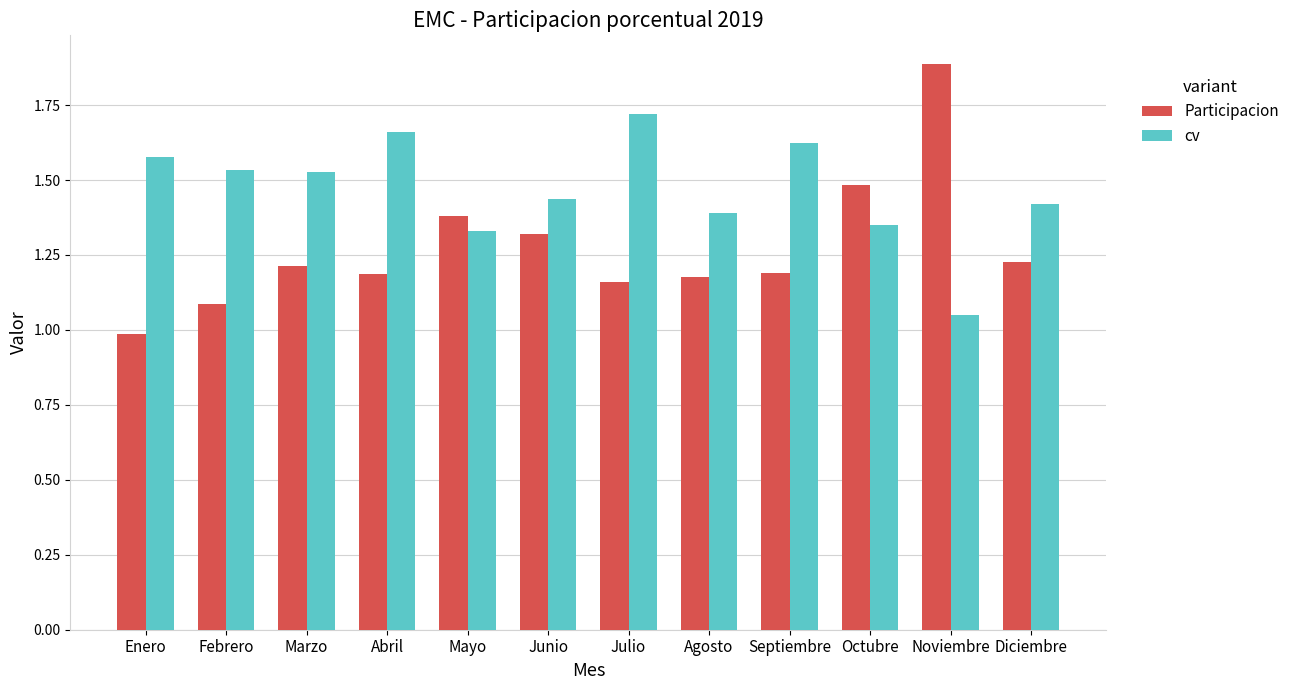

Which series has the widest spread of values?

Participacion